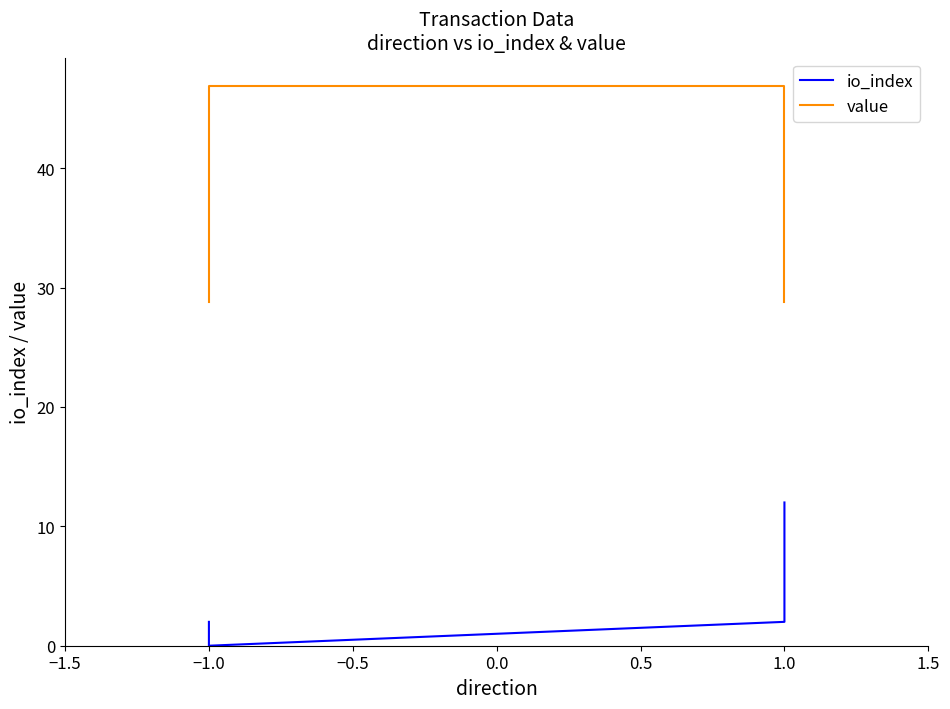

Does the chart have visible grid lines?

No